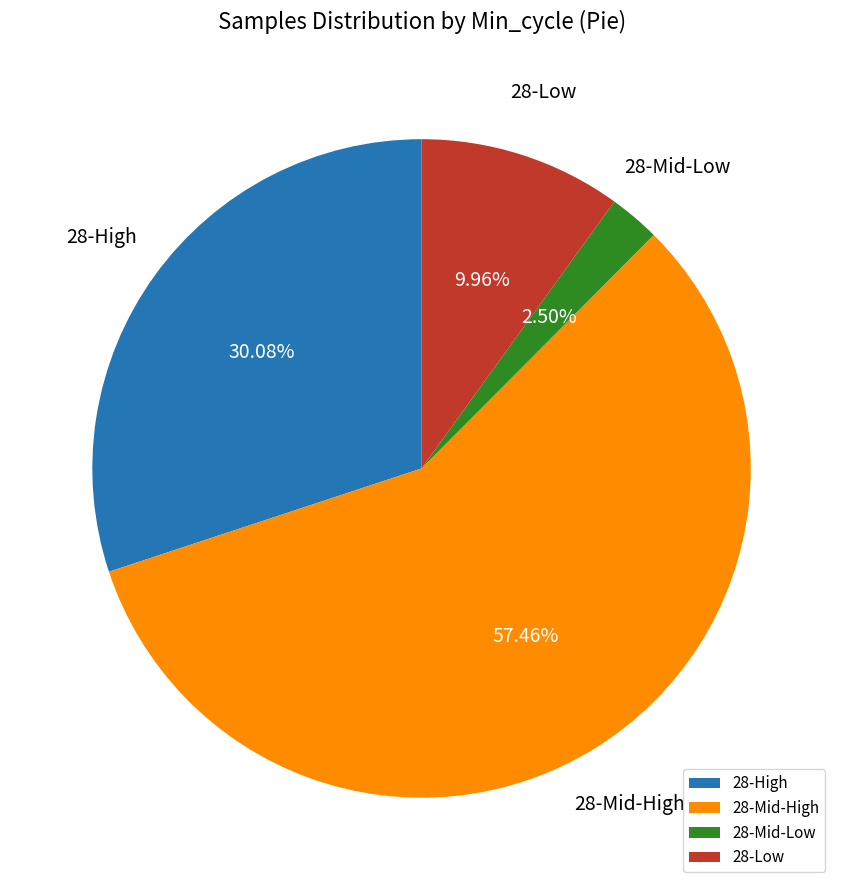

Rank the categories by value from highest to lowest.

28-Mid-High, 28-High, 28-Low, 28-Mid-Low